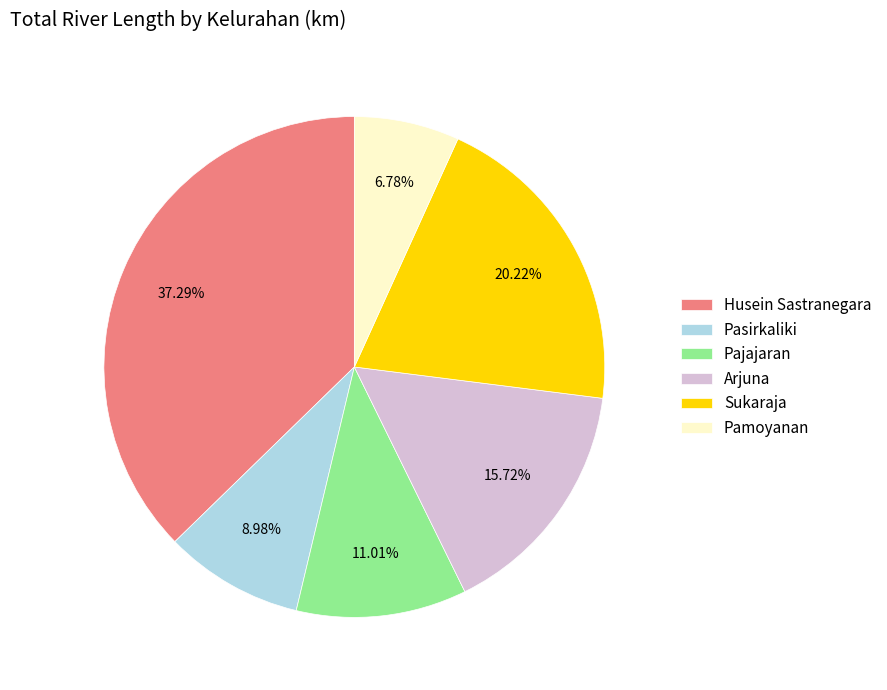

What is the total percentage of Pasirkaliki and Pamoyanan?

15.8%